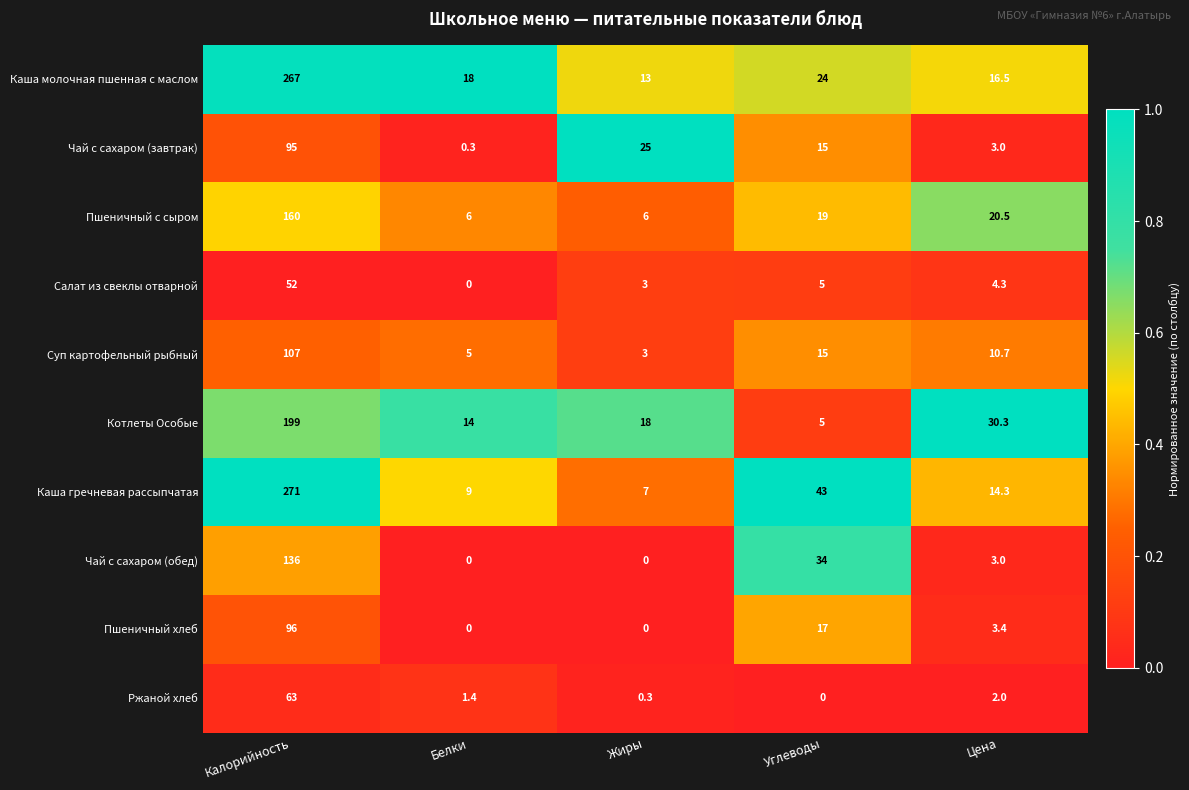

What is the difference between the highest and lowest values at Цена?

28.3